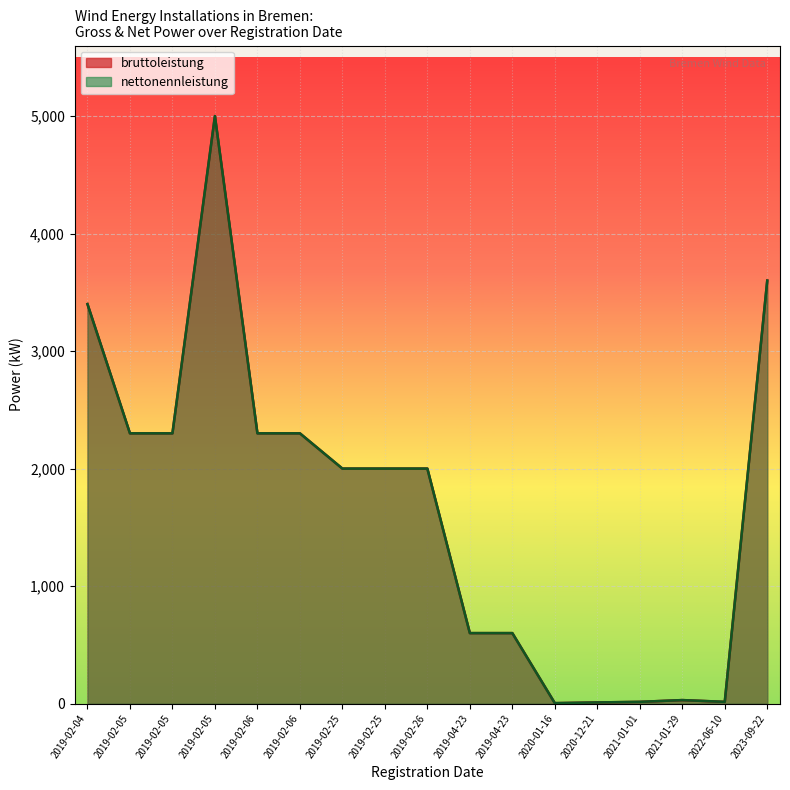

Which series changed the most between 2019-02-05 and 2019-02-05?

bruttoleistung